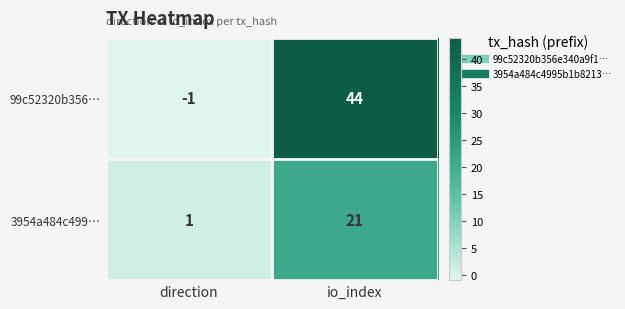

At how many categories does at least one series exceed 13?

1